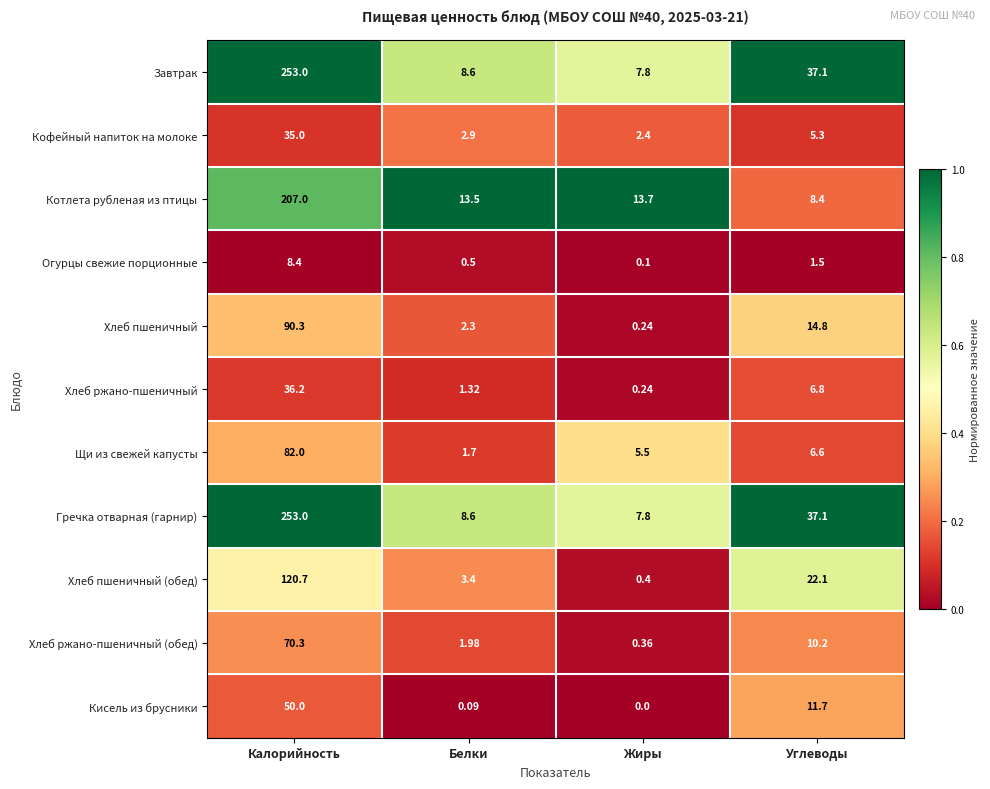

Count the number of categories in the chart.

4